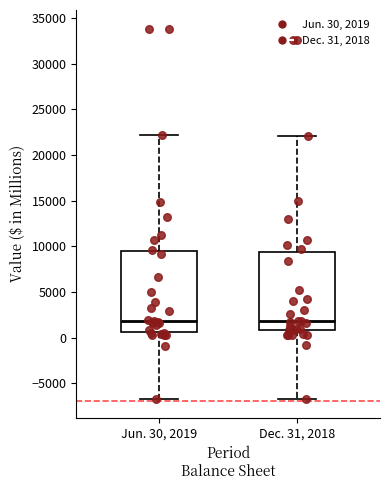

Reading left to right, read every box against the y-axis: the position of its median line, the range the box covers, and the ends of its whiskers. The values are not printed on the chart, so give them approximately, as read against the axis.

Jun. 30, 2019: median 2000, box 500 to 9500, whiskers -6500 to 22000
Dec. 31, 2018: median 2000, box 1000 to 9500, whiskers -6500 to 22000